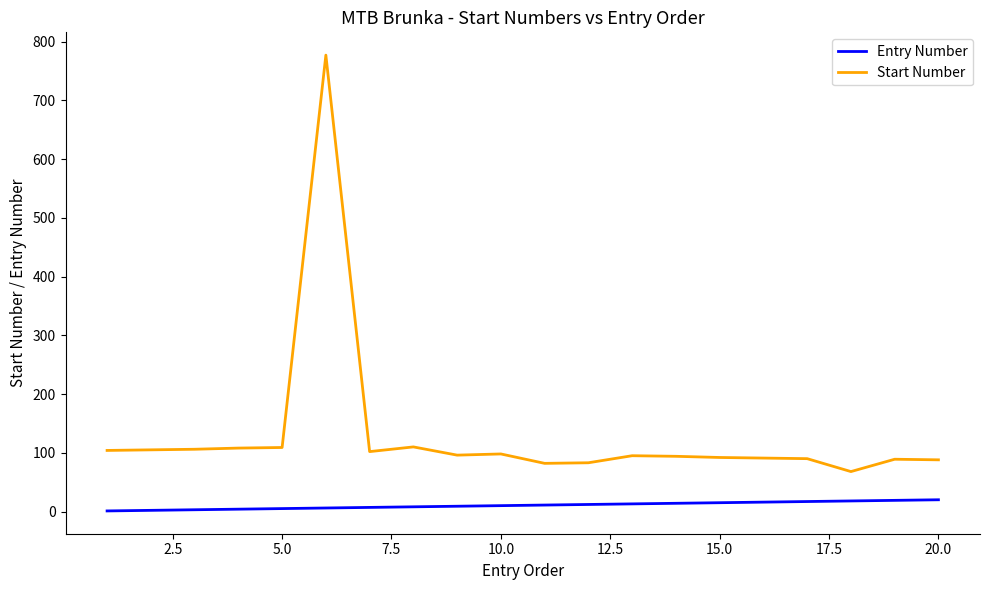

Which series has the widest spread of values?

Start Number